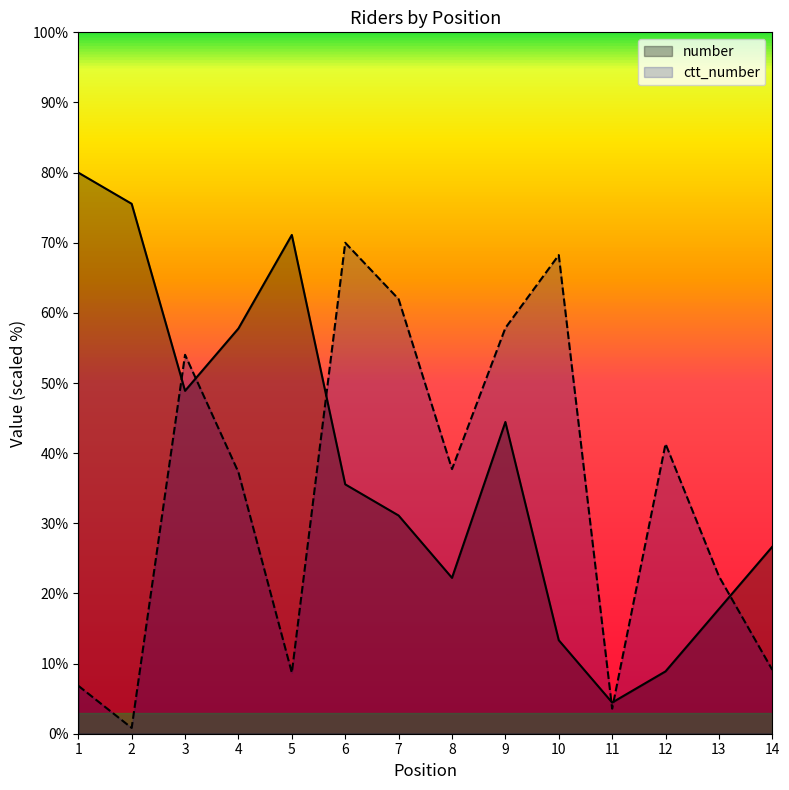

What is the difference between the maximum and minimum values in the ctt_number series?

69.2